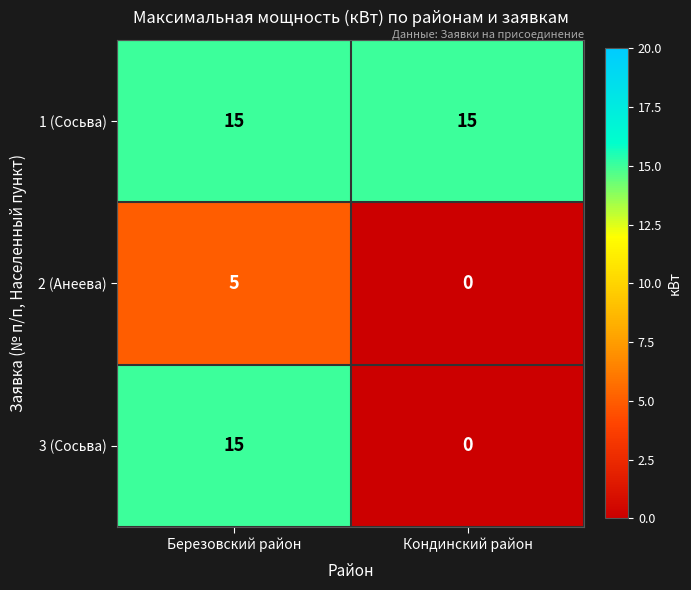

True or false: 1 (Сосьва) has a value of 15 at Березовский район.

True